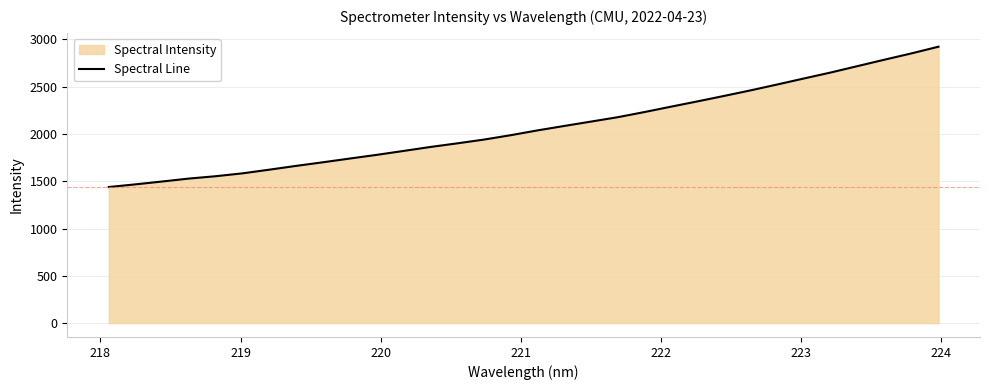

What is the maximum value shown in the chart?

2922.6